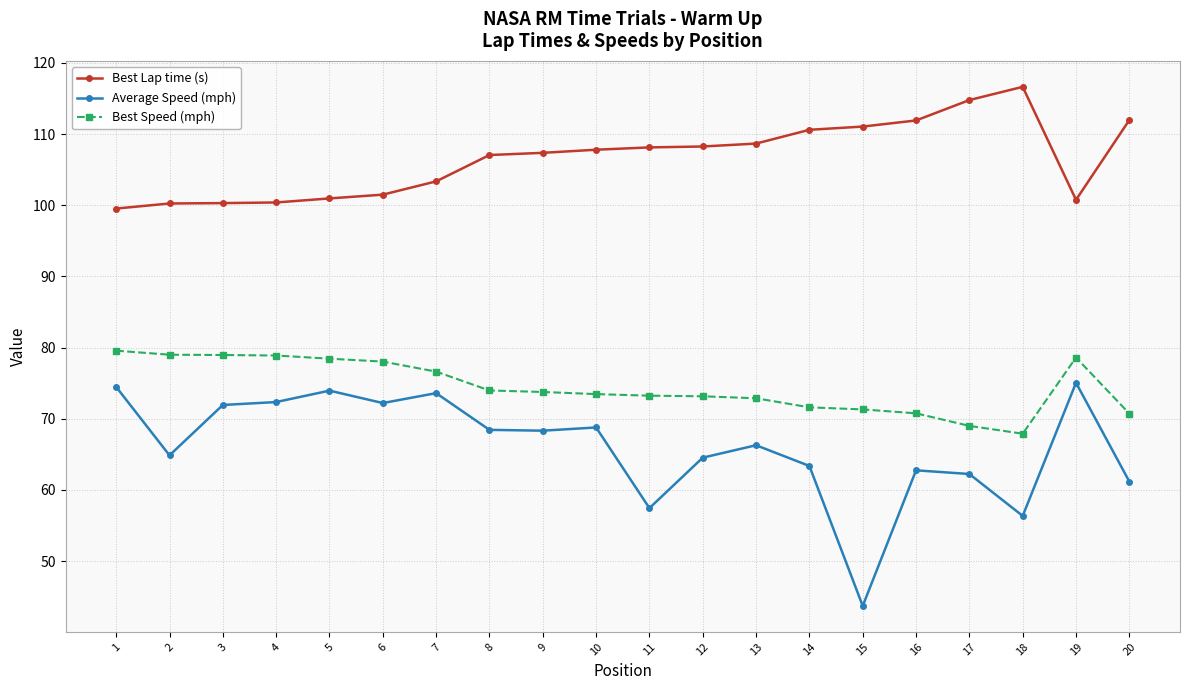

What is the highest value of the Average Speed (mph) series?

75.1